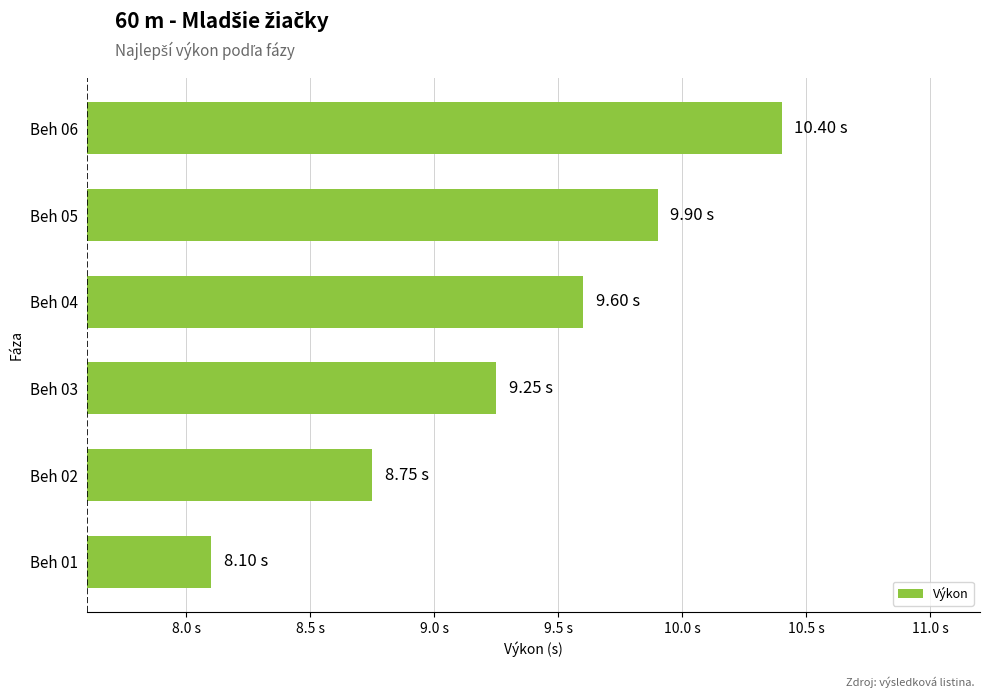

What is the average value?

9.3